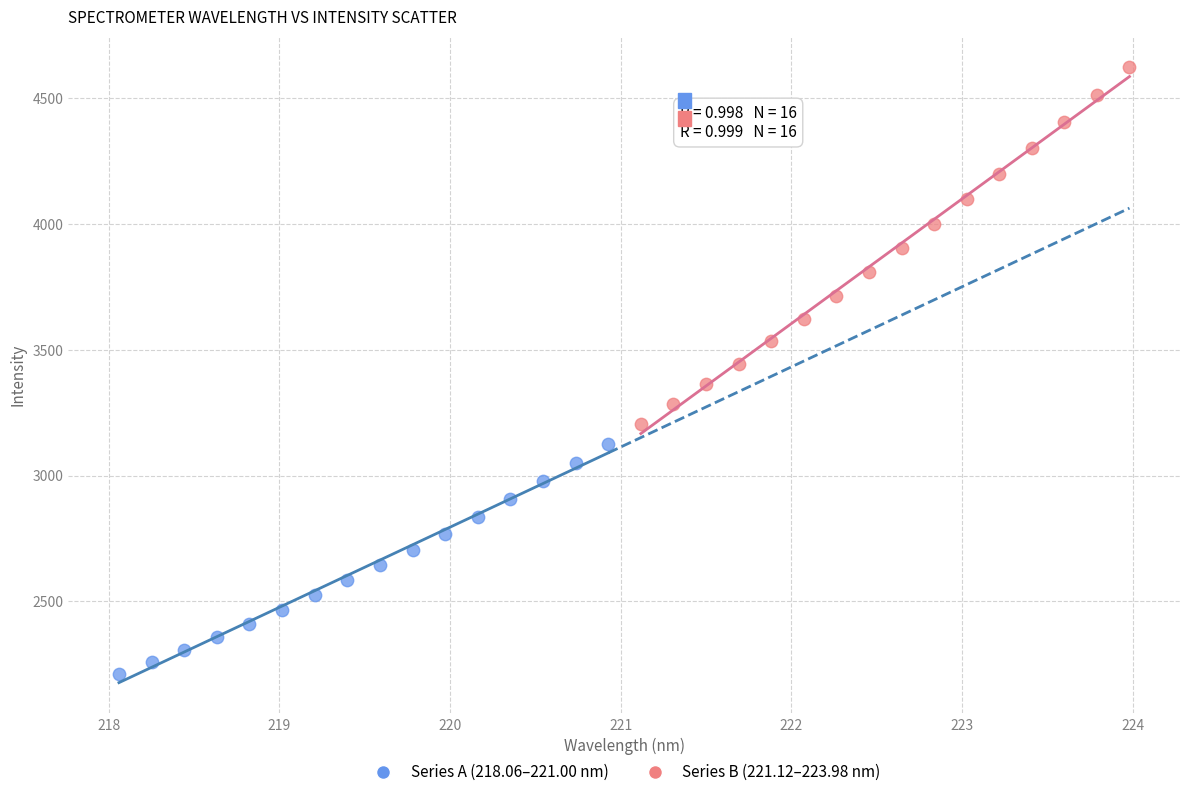

Which series contains the lowest Y value?

Series A (218.06–221.00 nm)